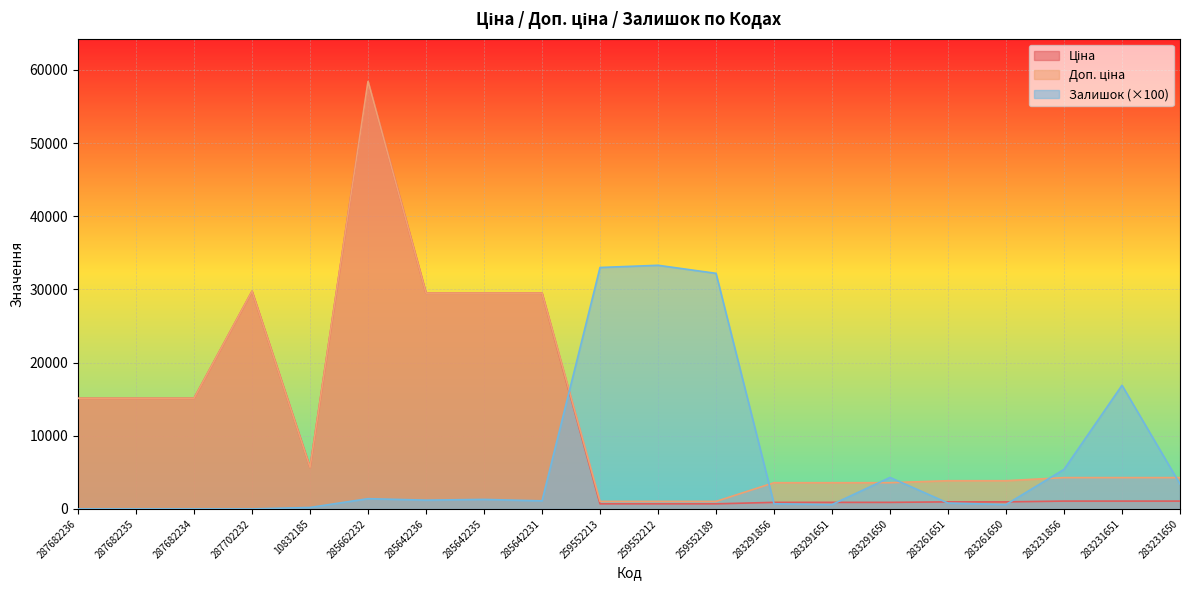

Between which two adjacent categories do Залишок and Ціна first intersect?

285642231 and 259552213